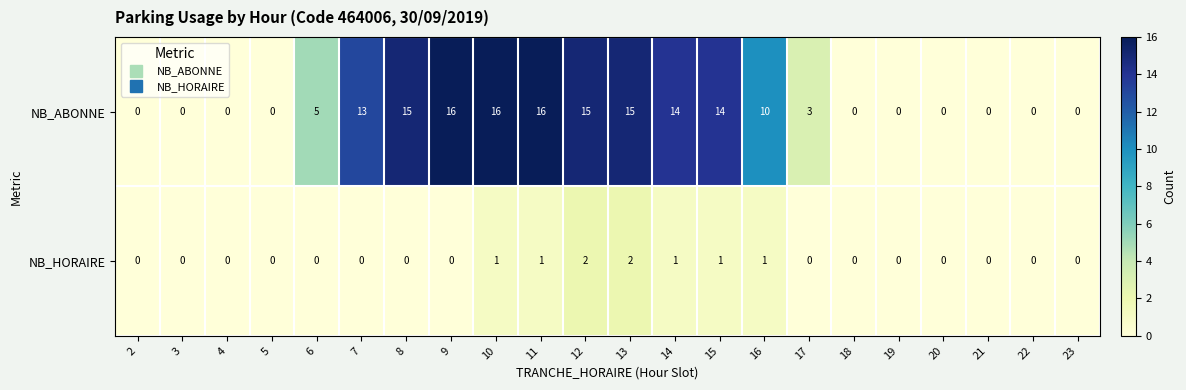

Which series has the largest total across all categories?

NB_ABONNE